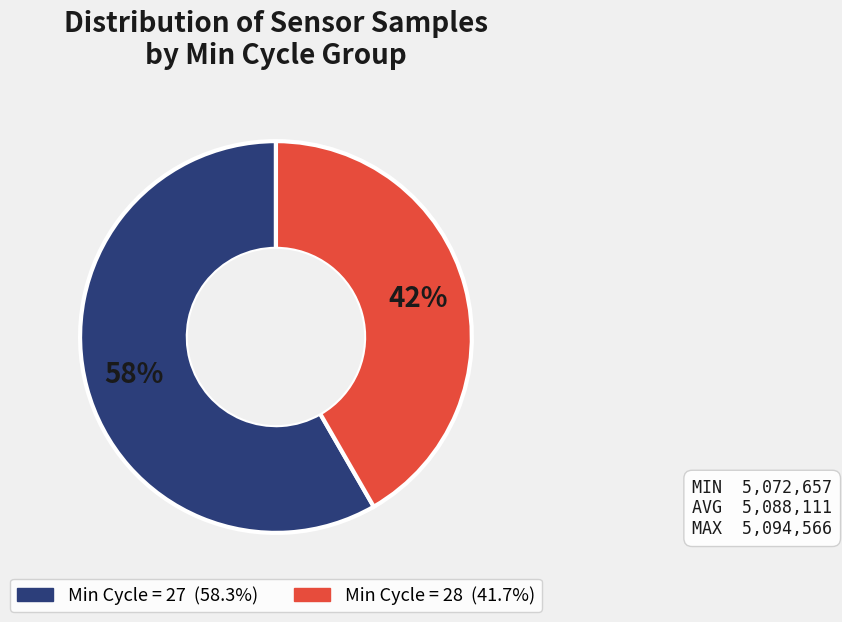

To the nearest percent, what is the average slice percentage?

50%